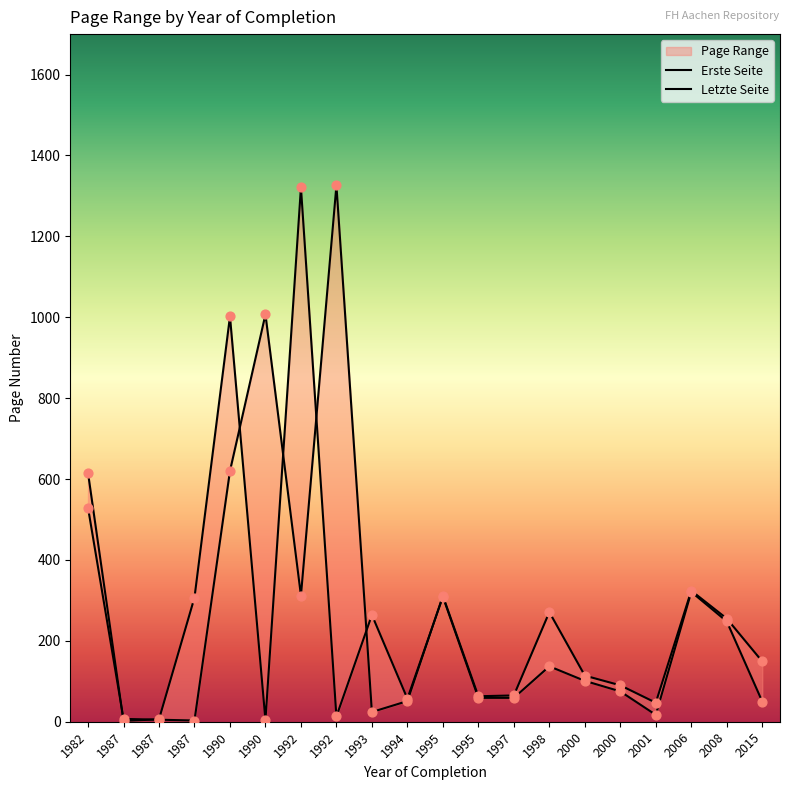

Which series reaches the maximum Y coordinate?

Letzte Seite